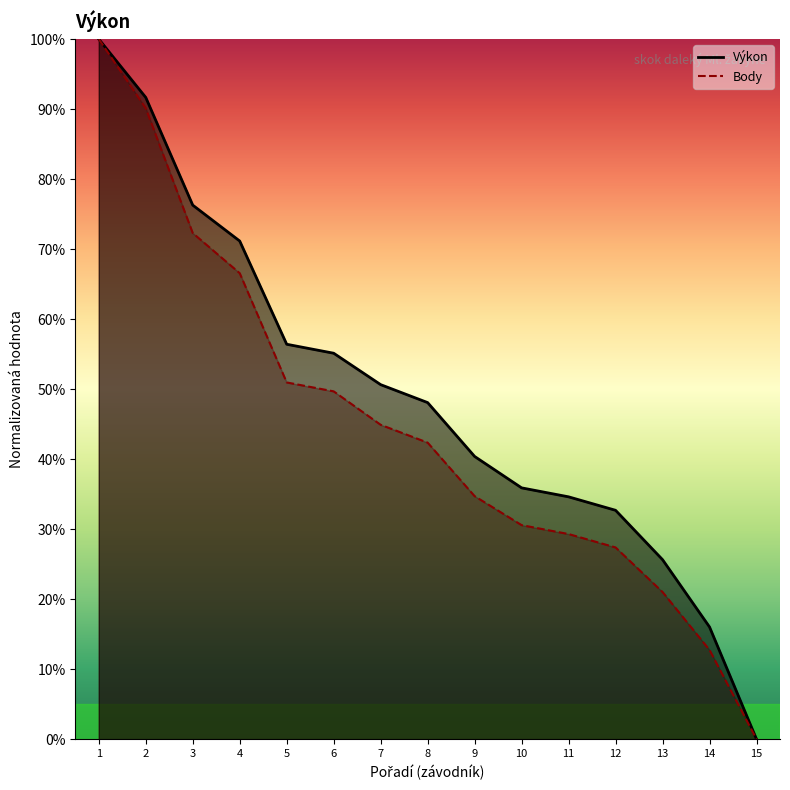

Reading left to right, list all the values displayed in this chart.

Výkon: 1.0	0.9	0.8	0.7	0.6	0.6	0.5	0.5	0.4	0.4	0.3	0.3	0.3	0.2	0.0
Body: 1.0	0.9	0.7	0.7	0.5	0.5	0.4	0.4	0.3	0.3	0.3	0.3	0.2	0.1	0.0